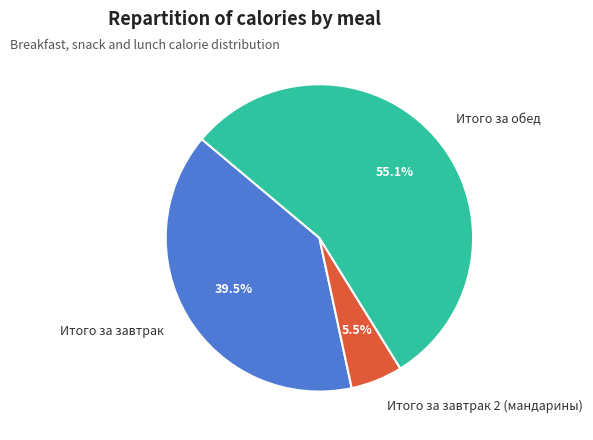

Between Итого за завтрак 2 (мандарины) and Итого за обед, which is larger?

Итого за обед